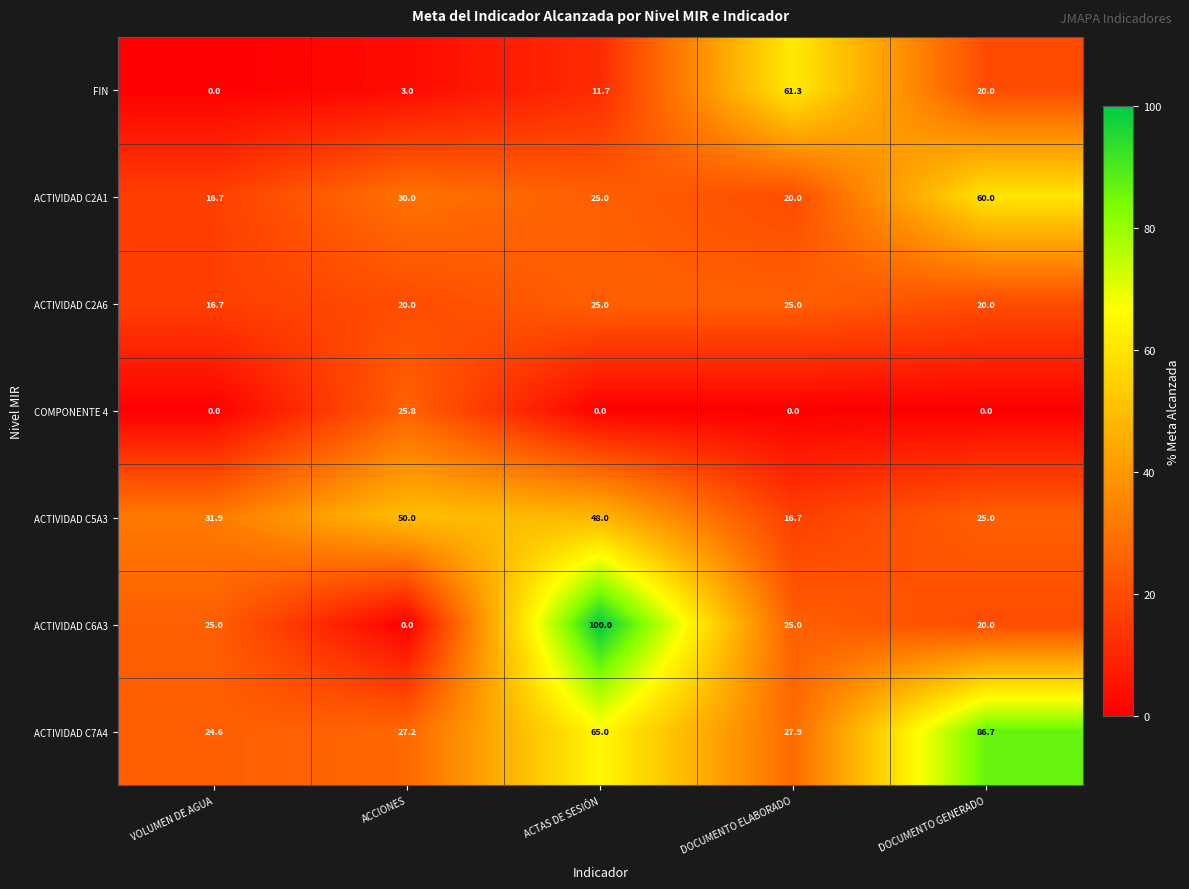

What is the spread (max minus min) of values at DOCUMENTO ELABORADO?

61.3